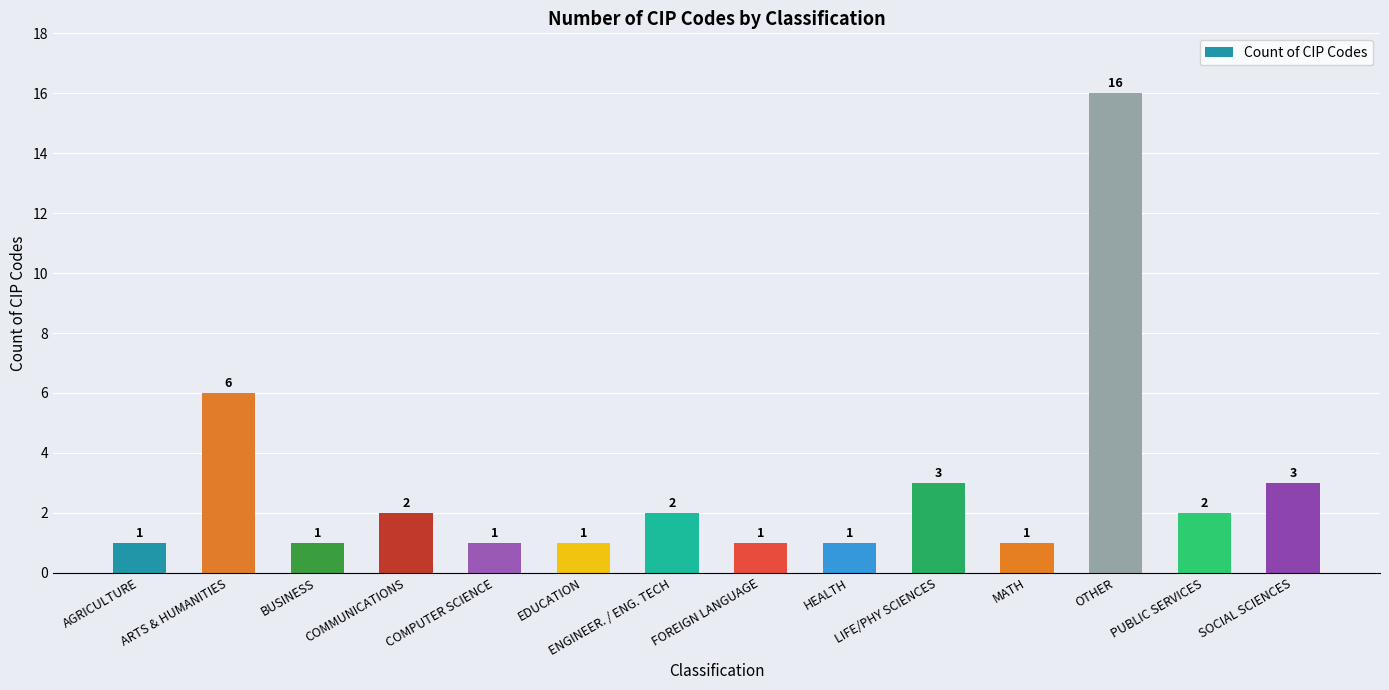

Is it true that the value at AGRICULTURE is 1?

True